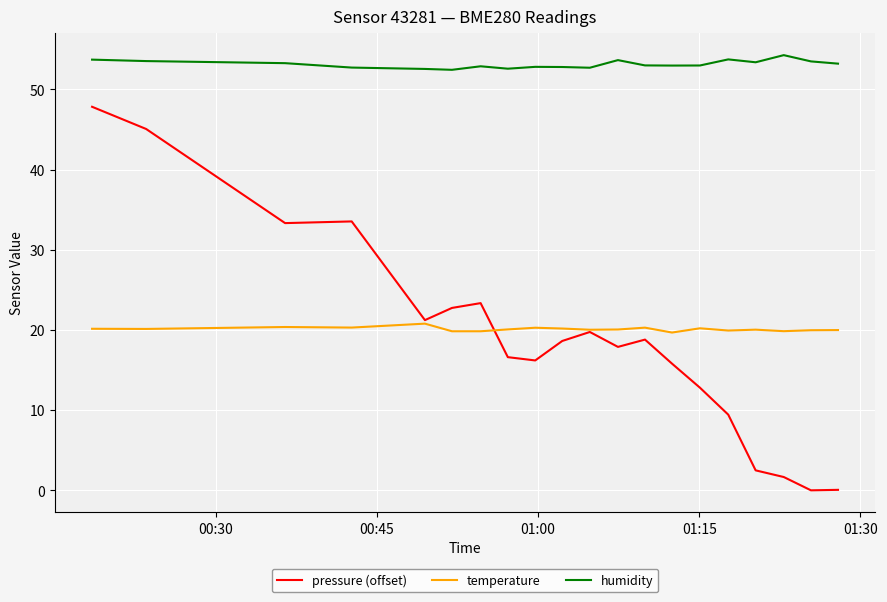

List the series in order of their peak value, highest first.

humidity, pressure (offset), temperature